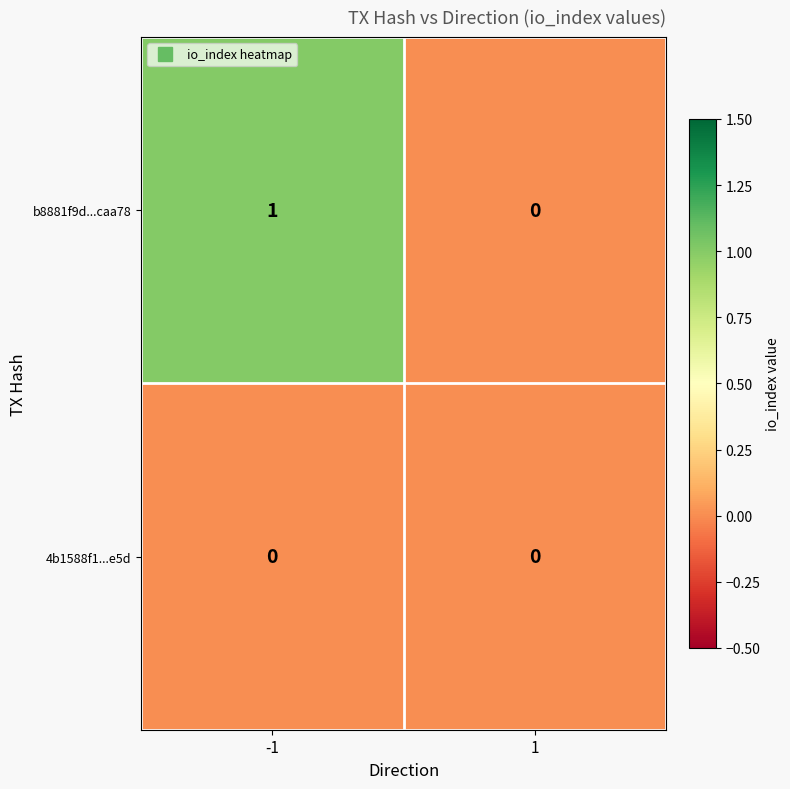

The value of b8881f9d...caa78 at 1 is 0. True or false?

True